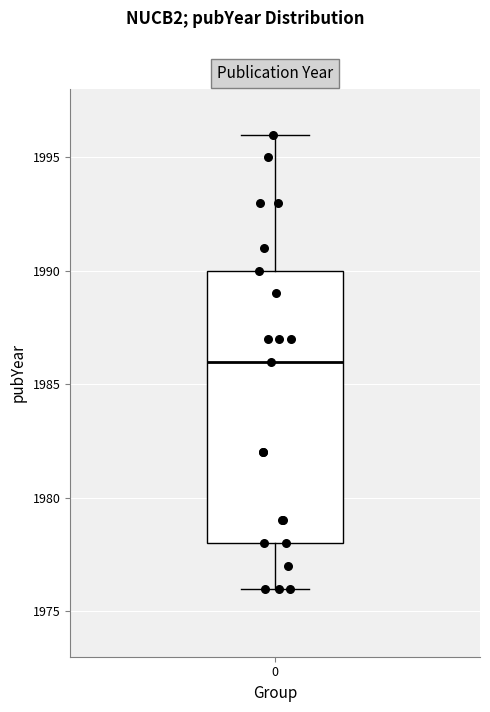

Read this box plot against the y-axis: the position of the median line, the range covered by the box, and the ends of both whiskers. The values are not printed on the chart, so give them approximately, as read against the axis.

median 1986, box 1978 to 1990, whiskers 1976 to 1996